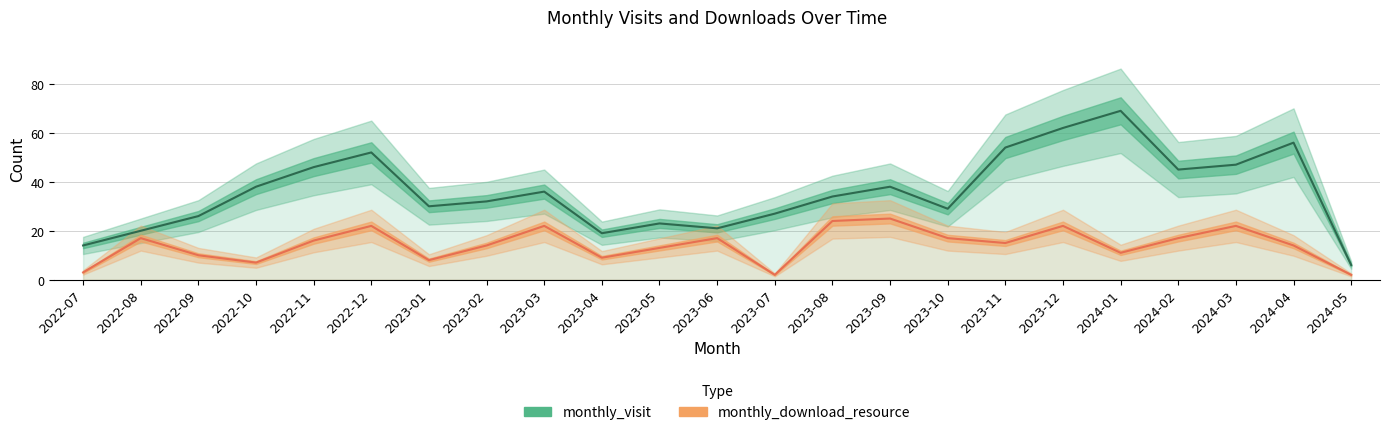

List the series in order of their overall mean, lowest first.

monthly_download_resource, monthly_visit